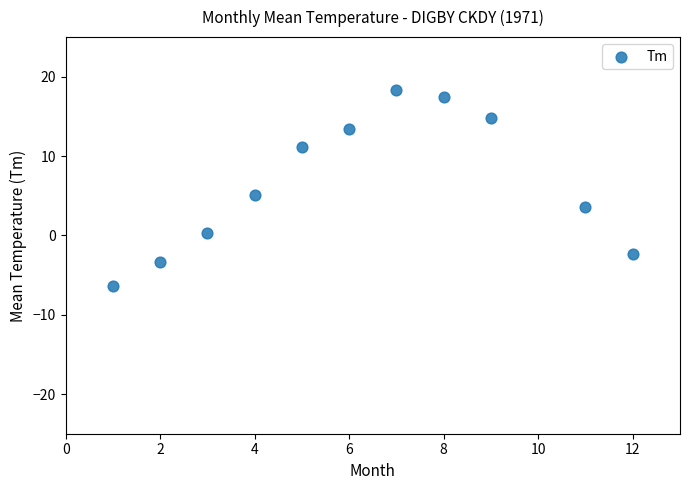

What is the range of Y values (max minus min)?

24.7